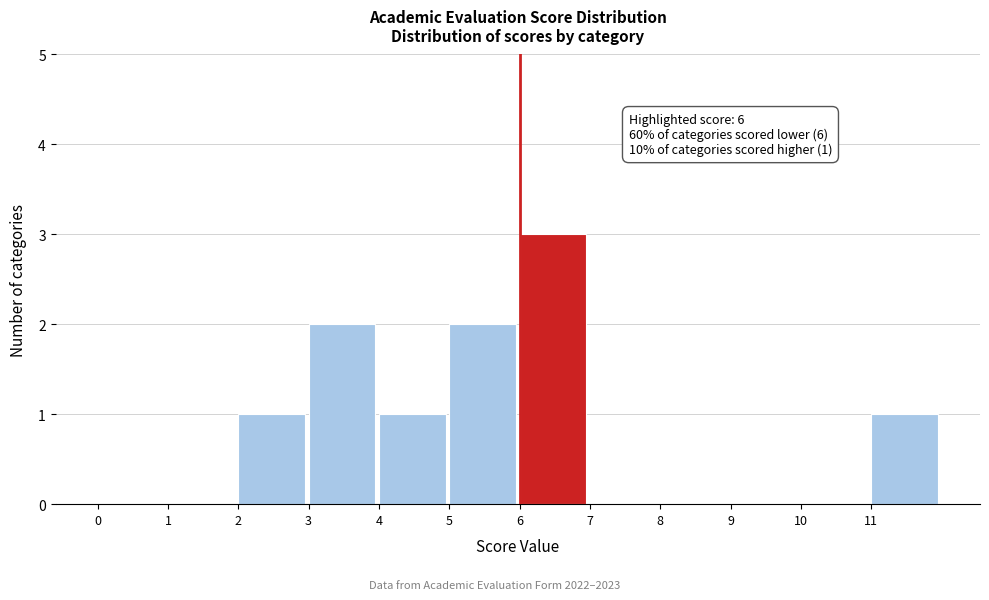

Over which range of the x-axis is the bar tallest?

6 to 7